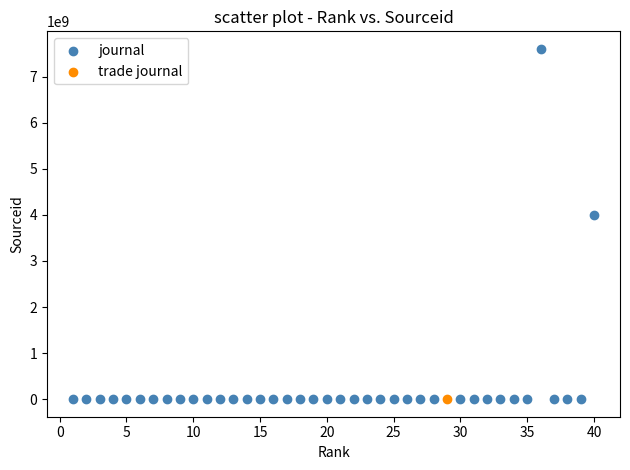

What are all the series names shown in the legend?

journal, trade journal